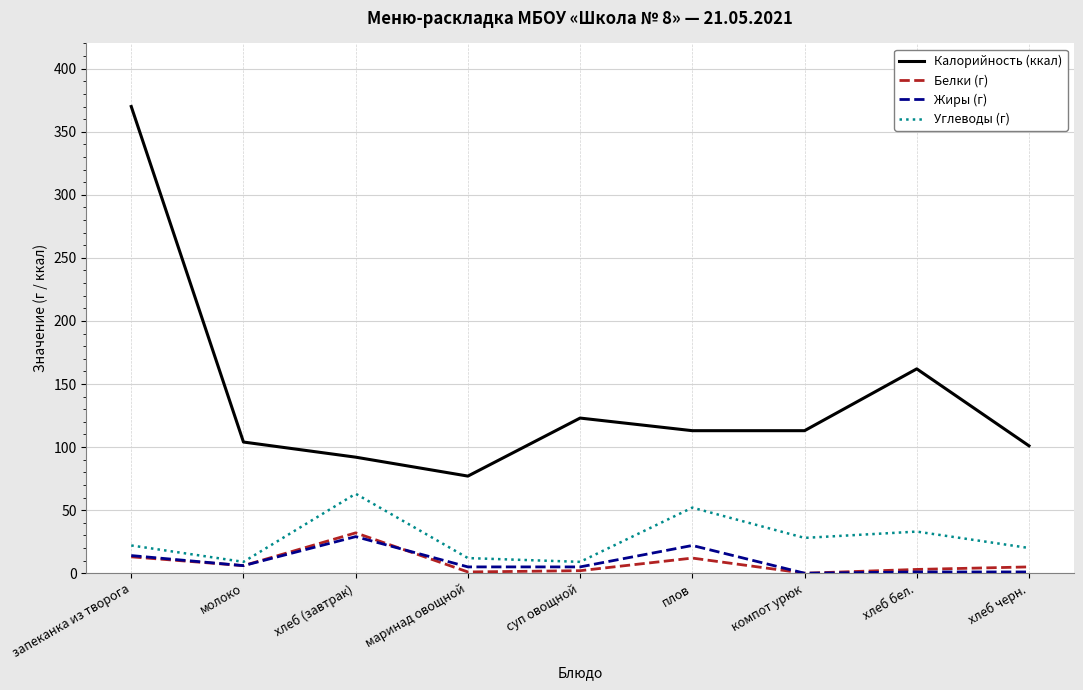

Is the value of Углеводы (г) at запеканка из творога greater than the value of Жиры (г) at молоко?

Yes